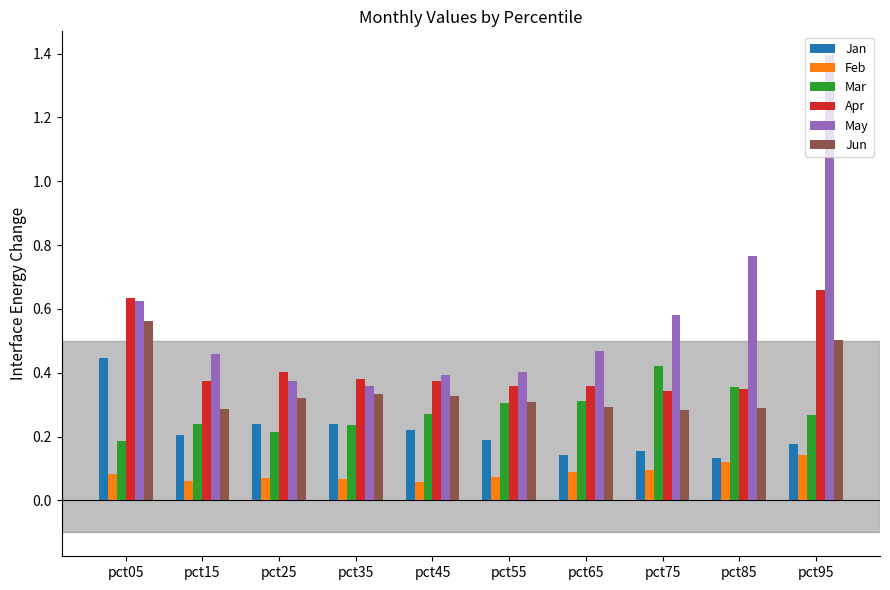

What is the difference between the maximum and minimum values in the May series?

1.0